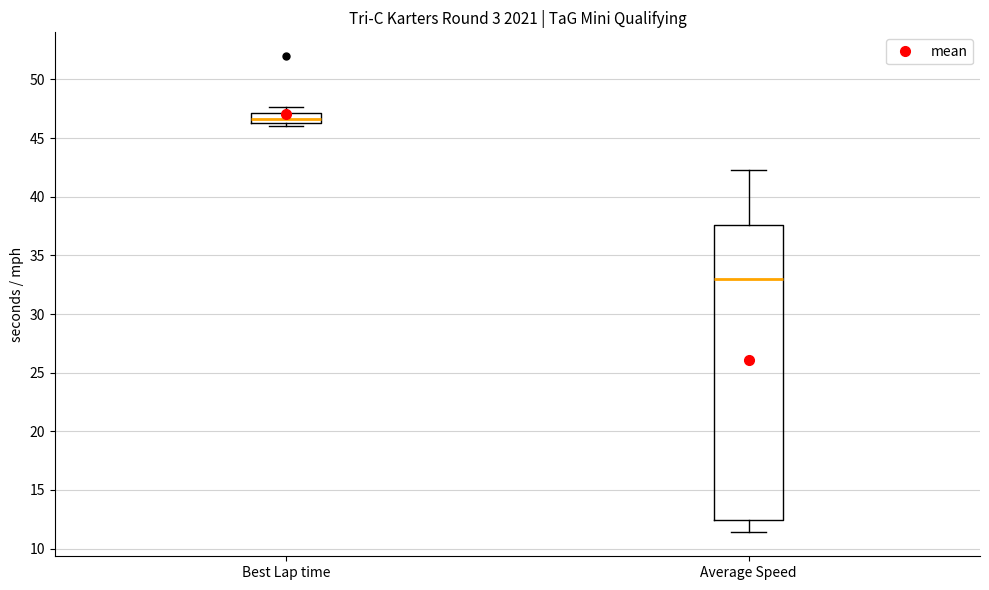

Where does the median line of the box for Average Speed sit on the y-axis? The values are not printed on the chart, so give them approximately, as read against the axis.

33.0